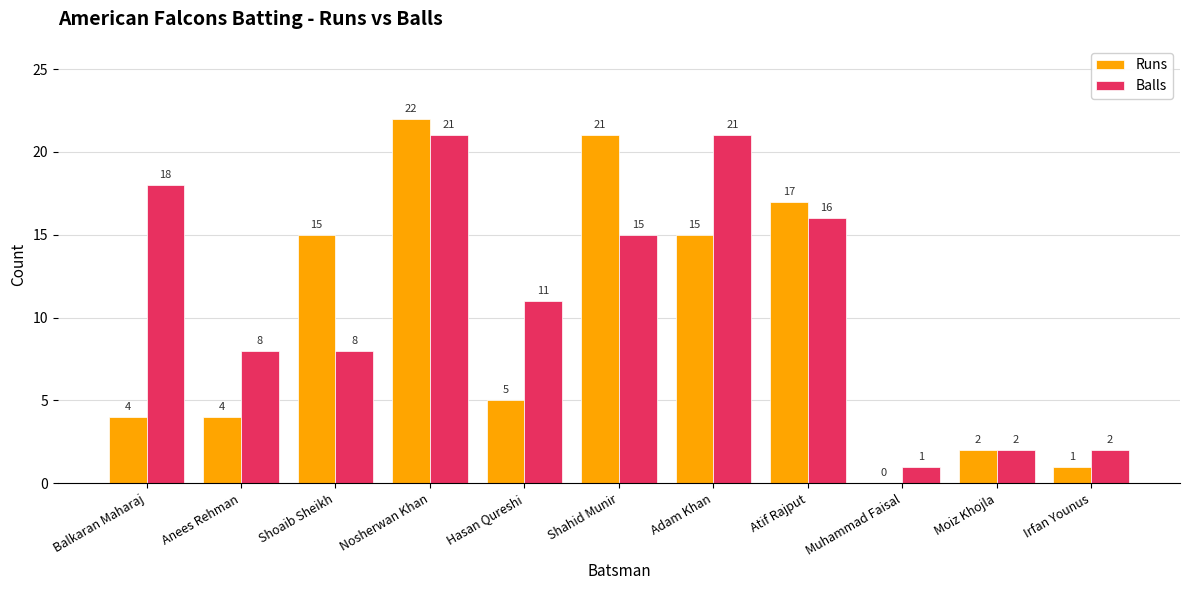

What is the total value across all series at Hasan Qureshi?

16